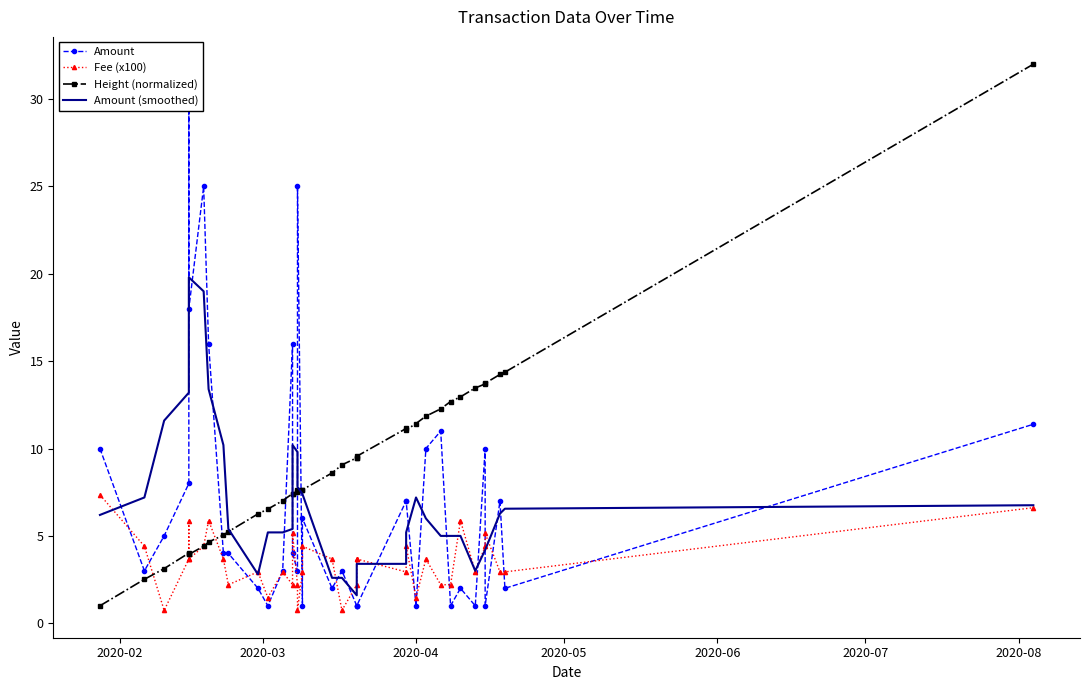

Which series has the widest spread of values?

Amount